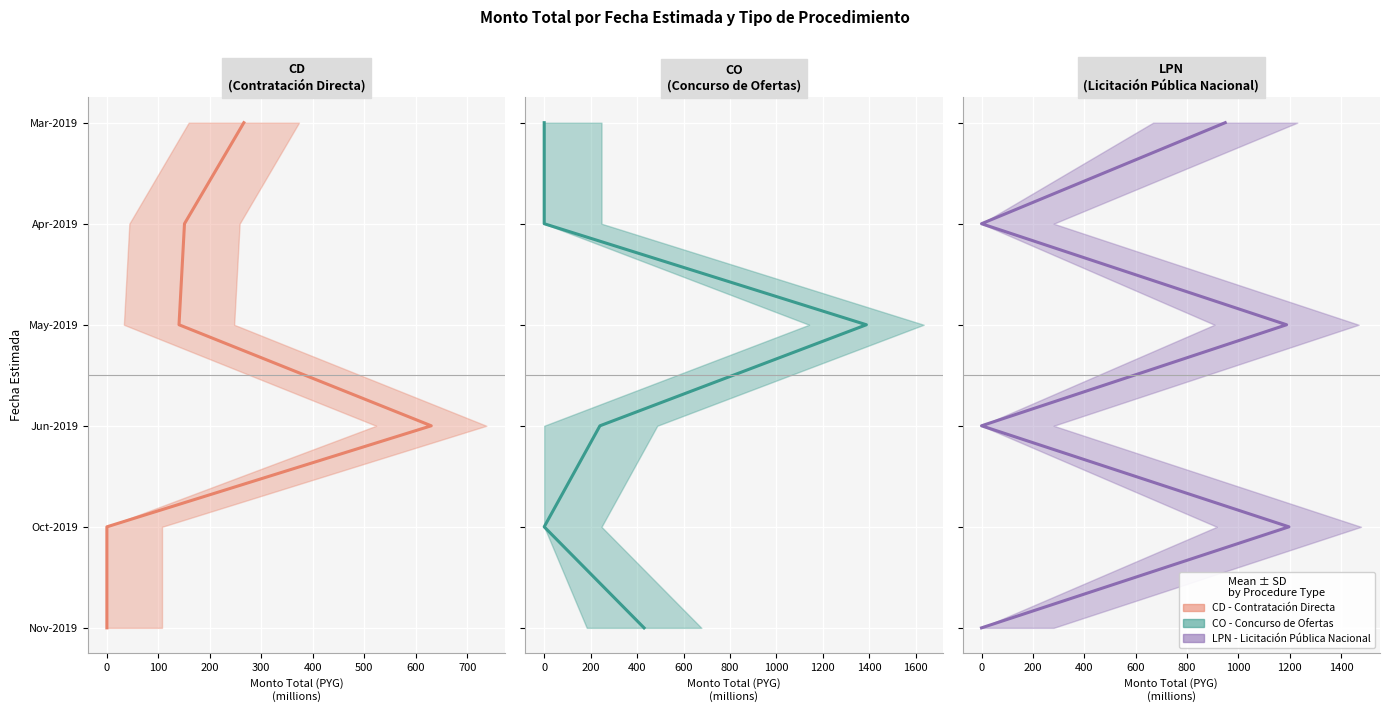

True or false: CD
(Contratación Directa) and LPN
(Licitación Pública Nacional) intersect in this chart.

False